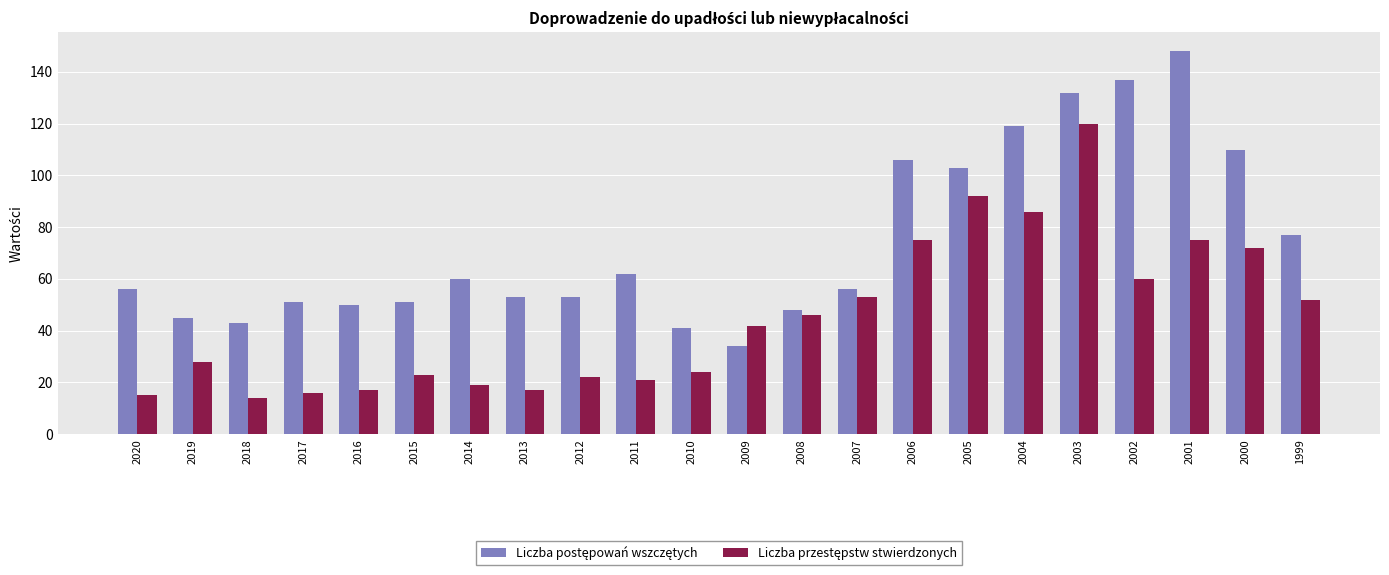

What is the greatest value displayed?

148